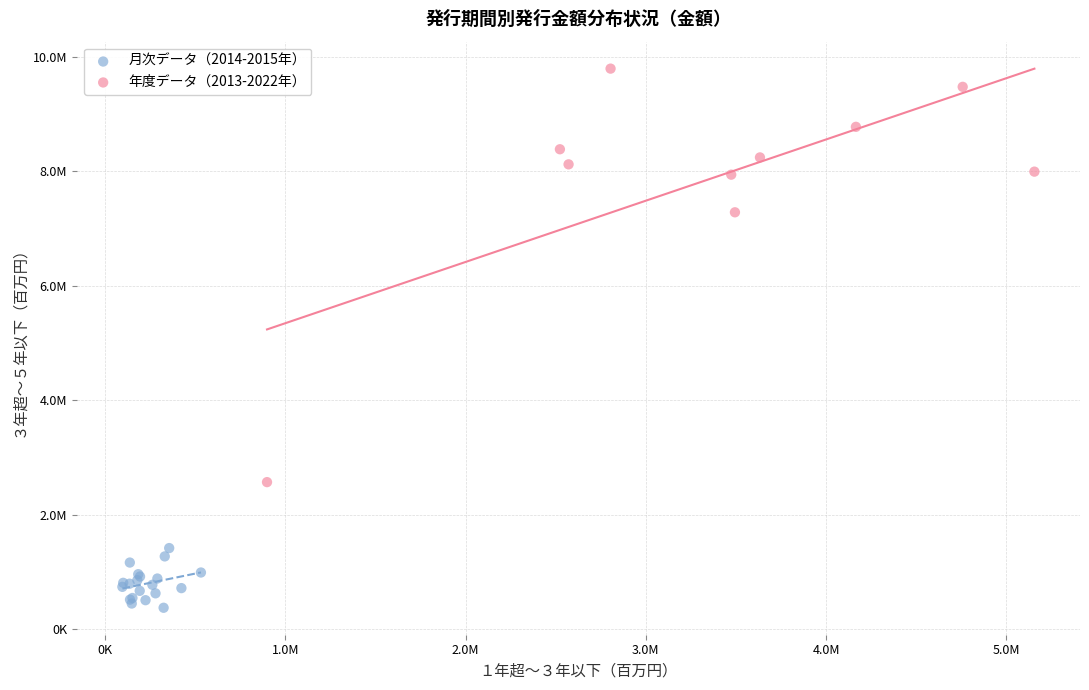

What are all the series names shown in the legend?

月次データ（2014-2015年）, 年度データ（2013-2022年）